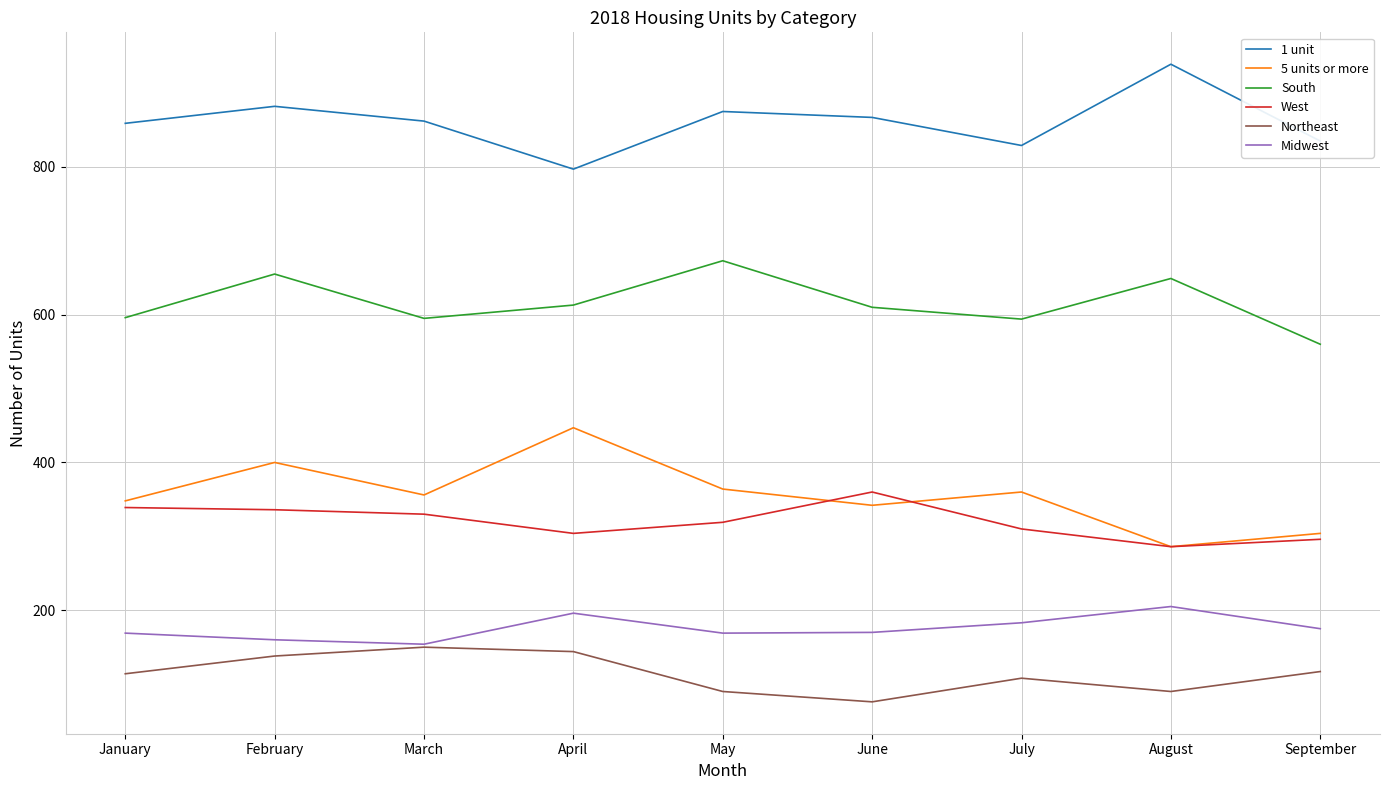

What is the minimum value for 1 unit?

797